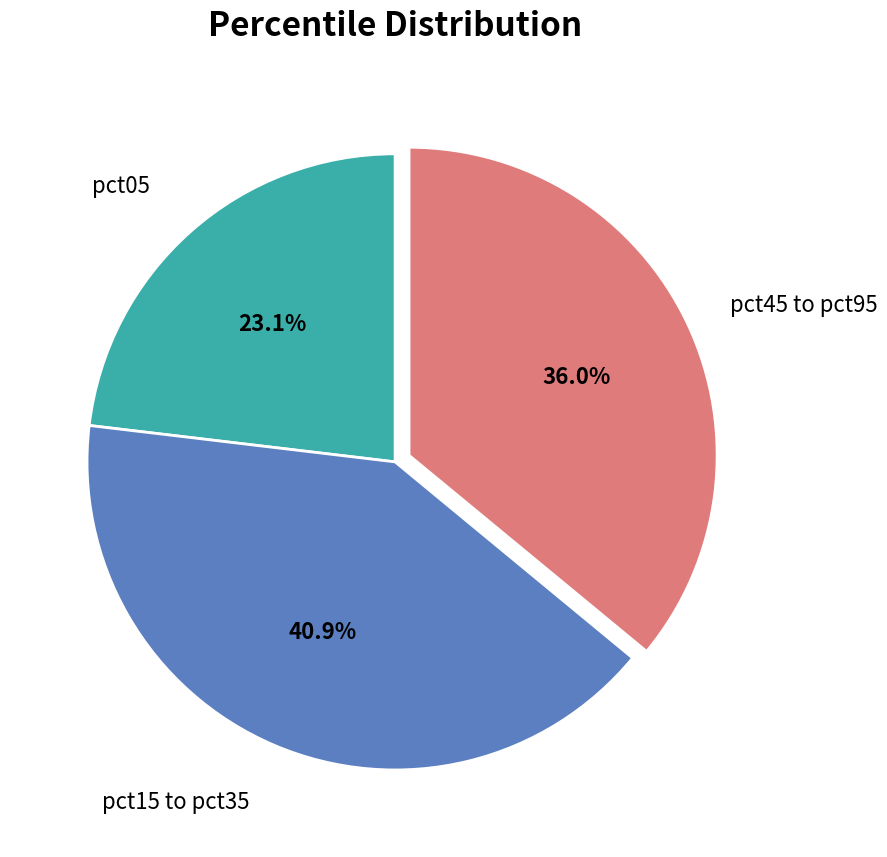

Is there a majority slice in this chart?

No